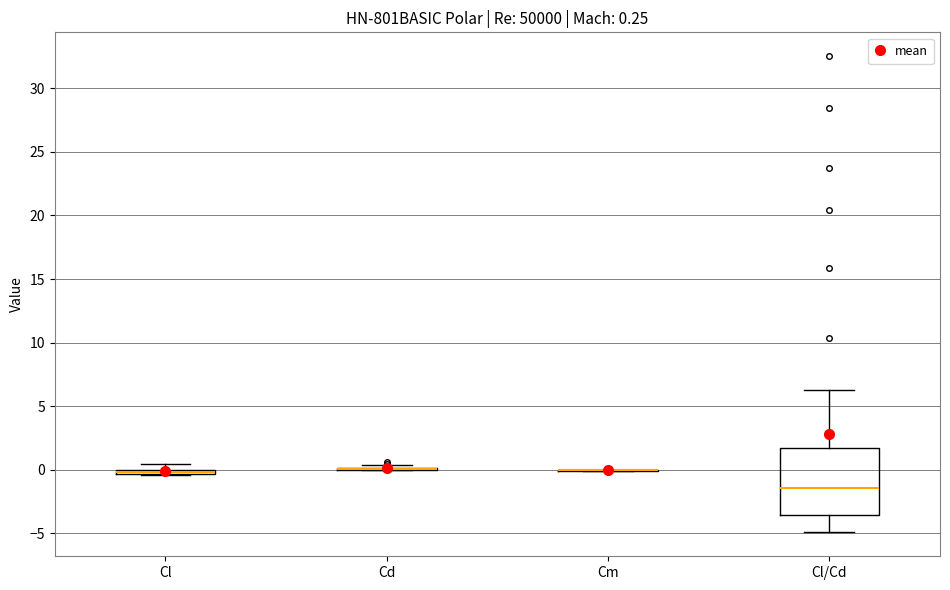

Which box is the tallest, from its lower edge to its upper edge?

Cl/Cd